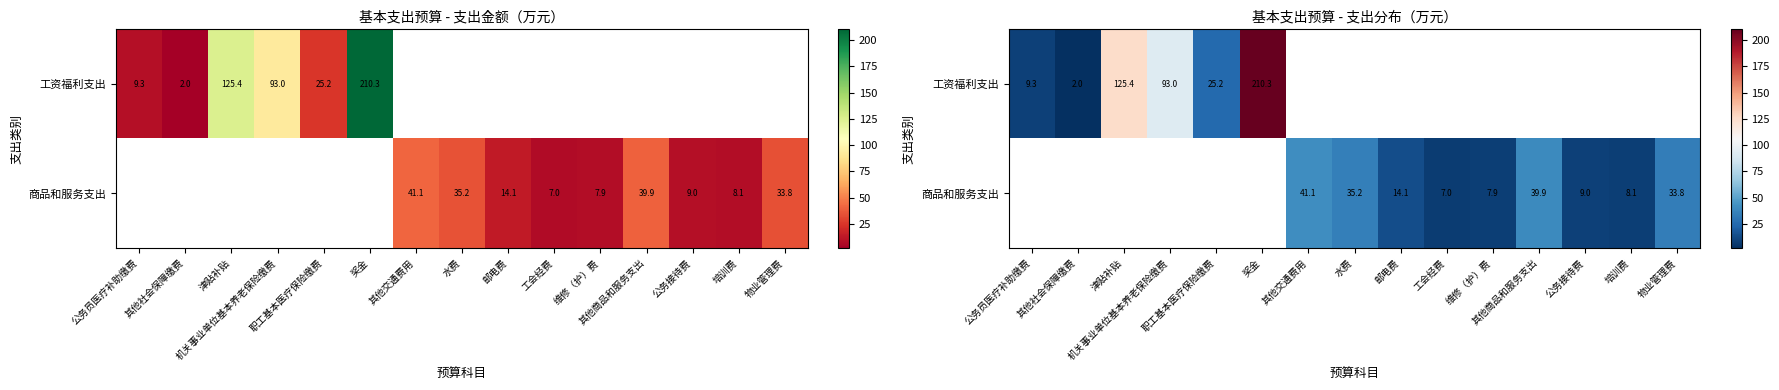

Rank the series by their maximum value, from highest to lowest.

工资福利支出, 商品和服务支出